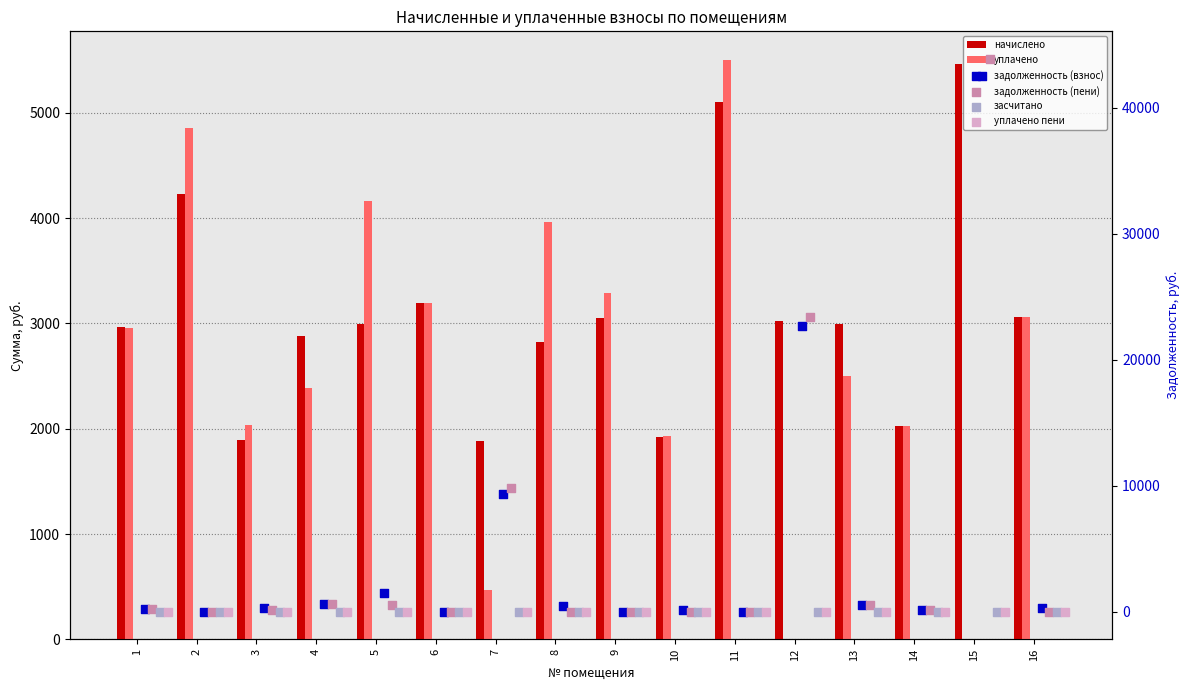

At how many categories does at least one series exceed 9294?

3